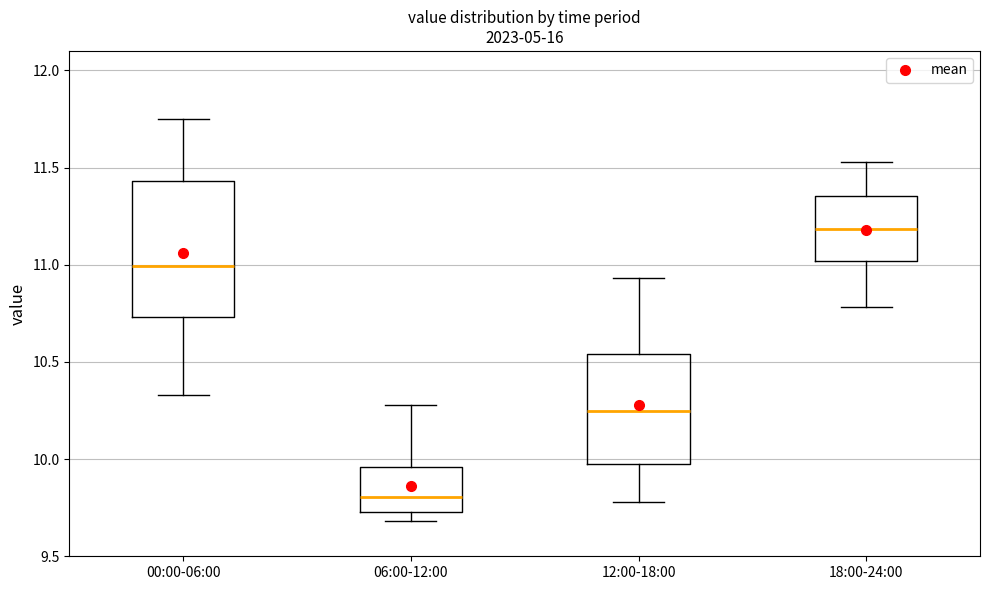

Reading left to right, transcribe this box plot: for each box, give where its median line is, the range the box spans, and where its two whiskers end, as read against the y-axis. The values are not printed on the chart, so give them approximately, as read against the axis.

00:00-06:00: median 11.00, box 10.75 to 11.45, whiskers 10.35 to 11.75
06:00-12:00: median 9.80, box 9.75 to 9.95, whiskers 9.70 to 10.30
12:00-18:00: median 10.25, box 10.00 to 10.55, whiskers 9.80 to 10.95
18:00-24:00: median 11.20, box 11.00 to 11.35, whiskers 10.80 to 11.55